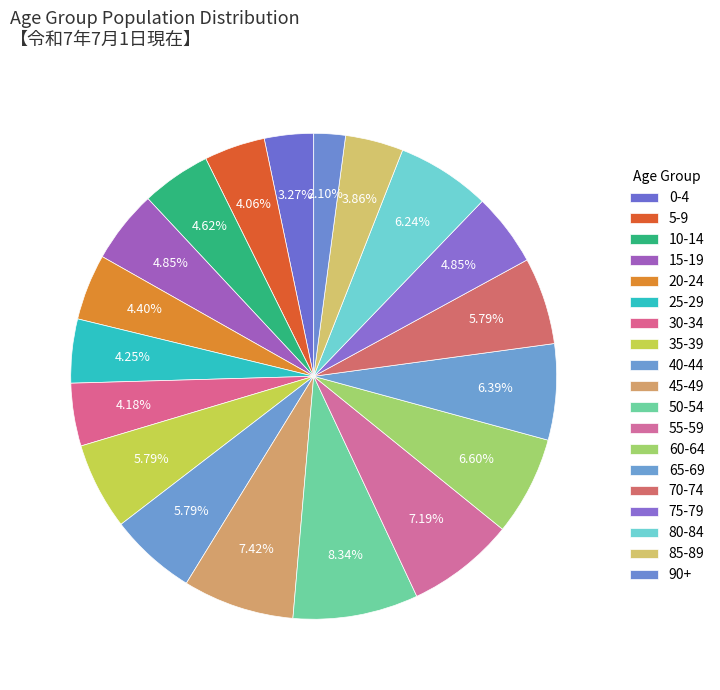

The 80-84 slice represents 19% of the pie. True or false?

False